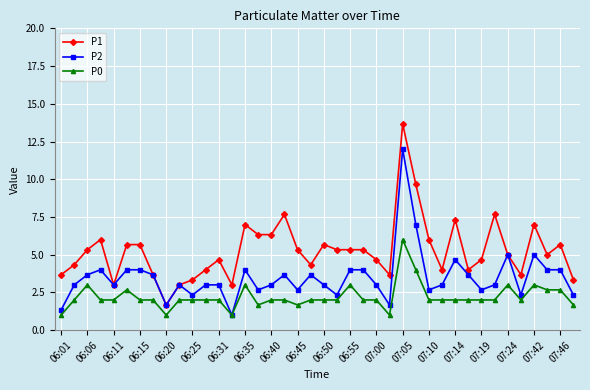

What is the difference between the second highest and minimum values in the P1 series?

8.0